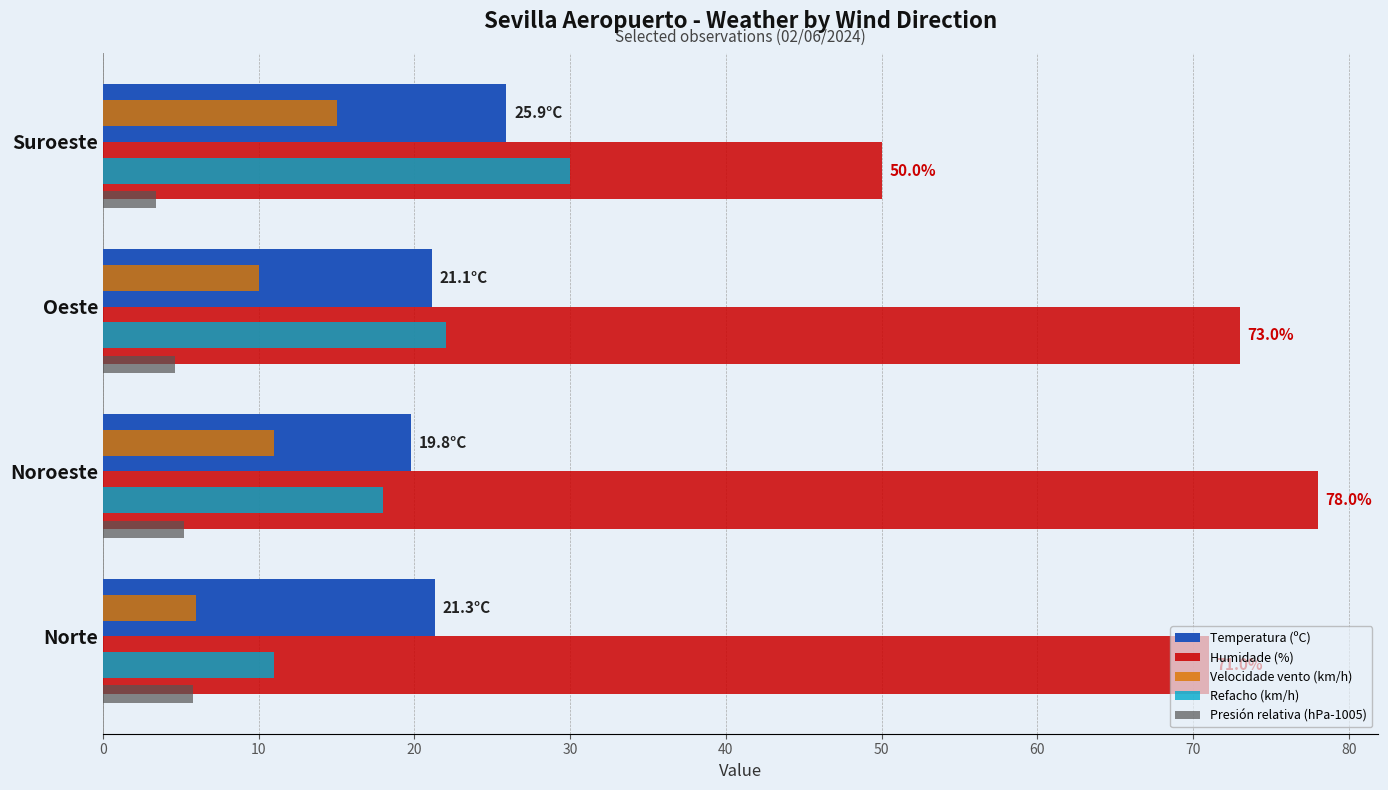

What value does the Presión relativa (hPa-1005) series have at Suroeste?

3.4